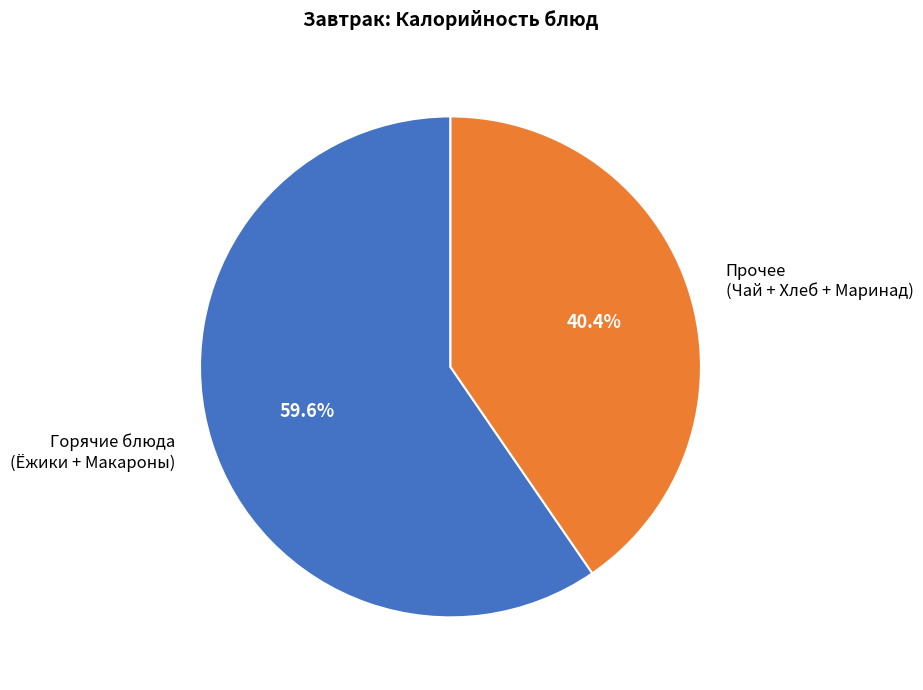

How many segments does this pie chart have?

2